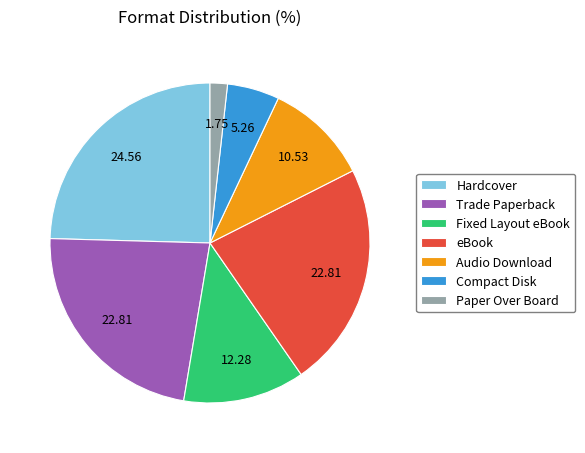

Is it true that Trade Paperback is 37% of the pie?

False